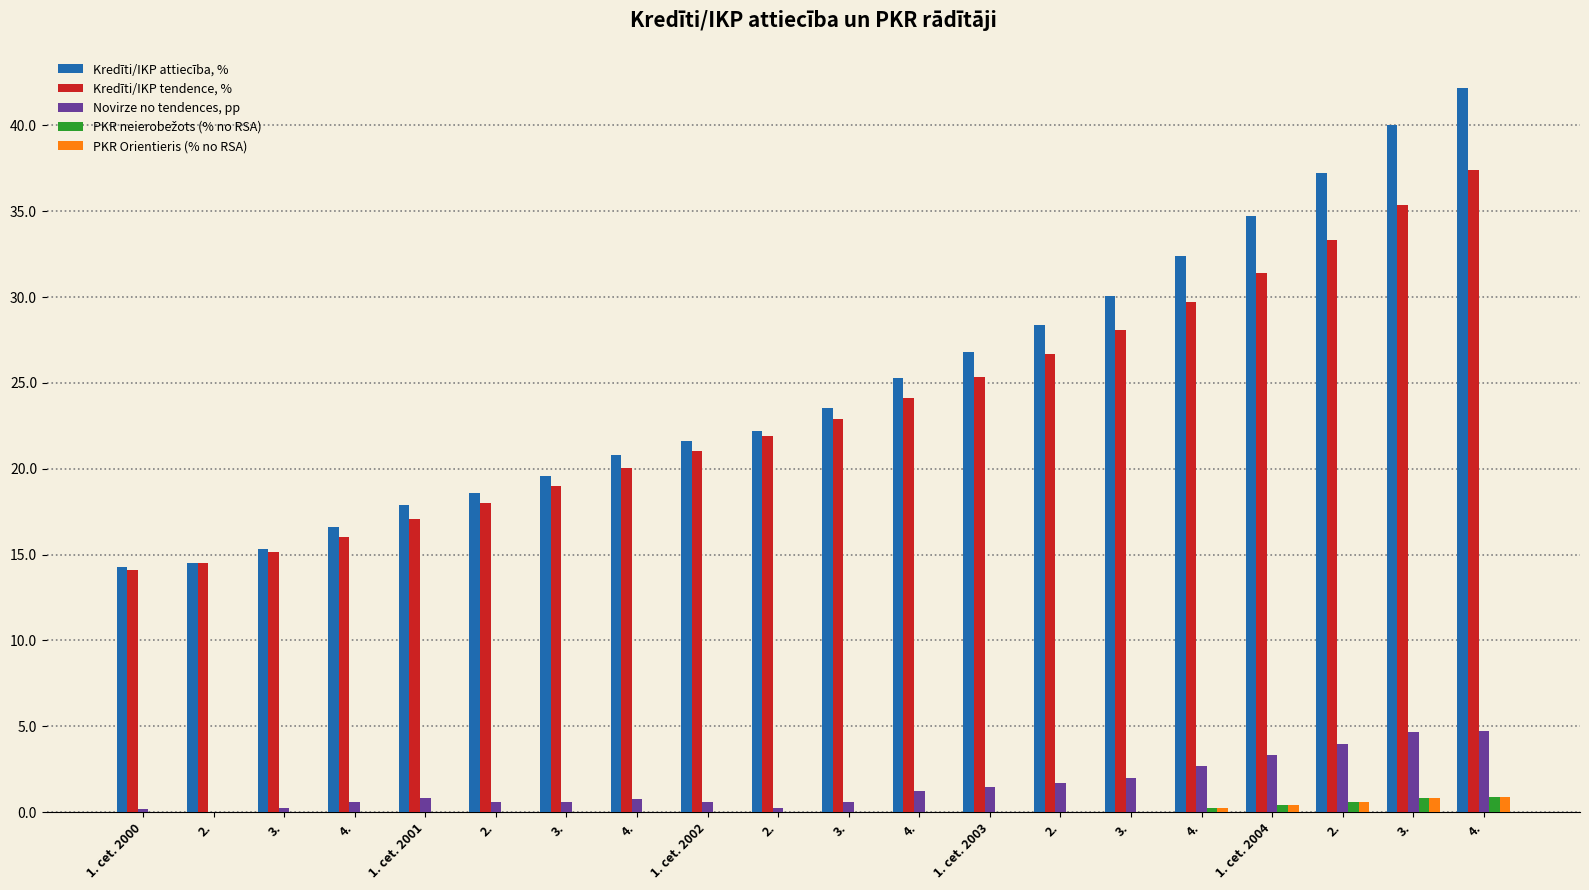

Which series changed the most between 1. cet. 2003 and 4.?

Kredīti/IKP attiecība, %